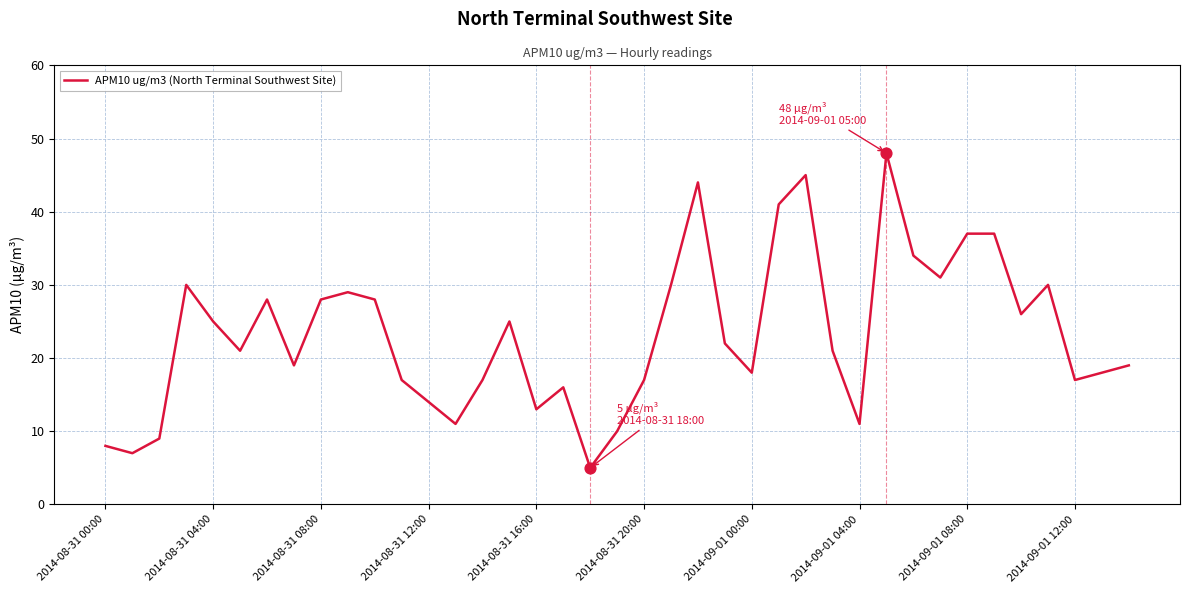

What is the difference between the maximum and minimum values?

43